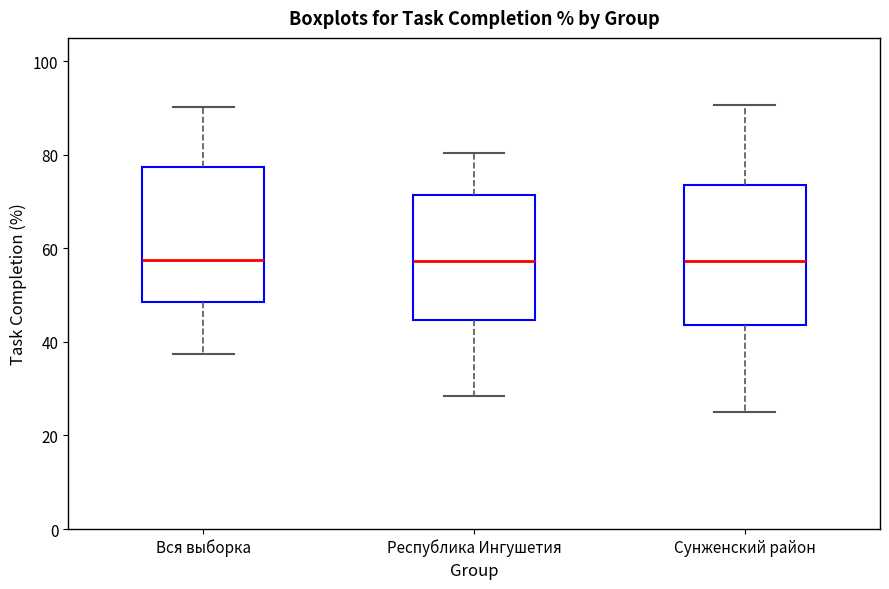

Reading left to right, transcribe this box plot: for each box, give where its median line is, the range the box spans, and where its two whiskers end, as read against the y-axis. The values are not printed on the chart, so give them approximately, as read against the axis.

Вся выборка: median 58, box 48 to 78, whiskers 38 to 90
Республика Ингушетия: median 58, box 44 to 72, whiskers 28 to 80
Сунженский район: median 58, box 44 to 74, whiskers 24 to 90